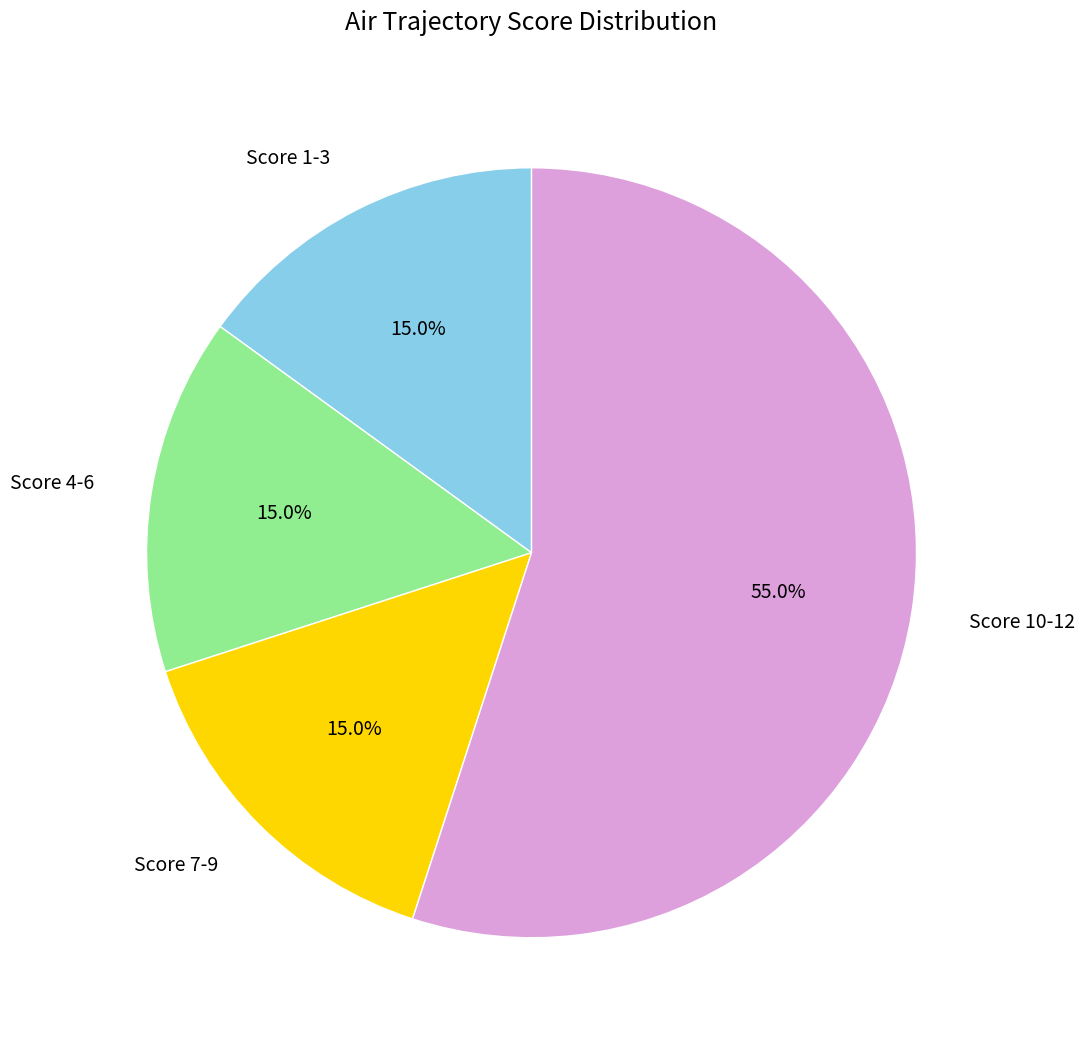

Count the number of slices in the pie.

4